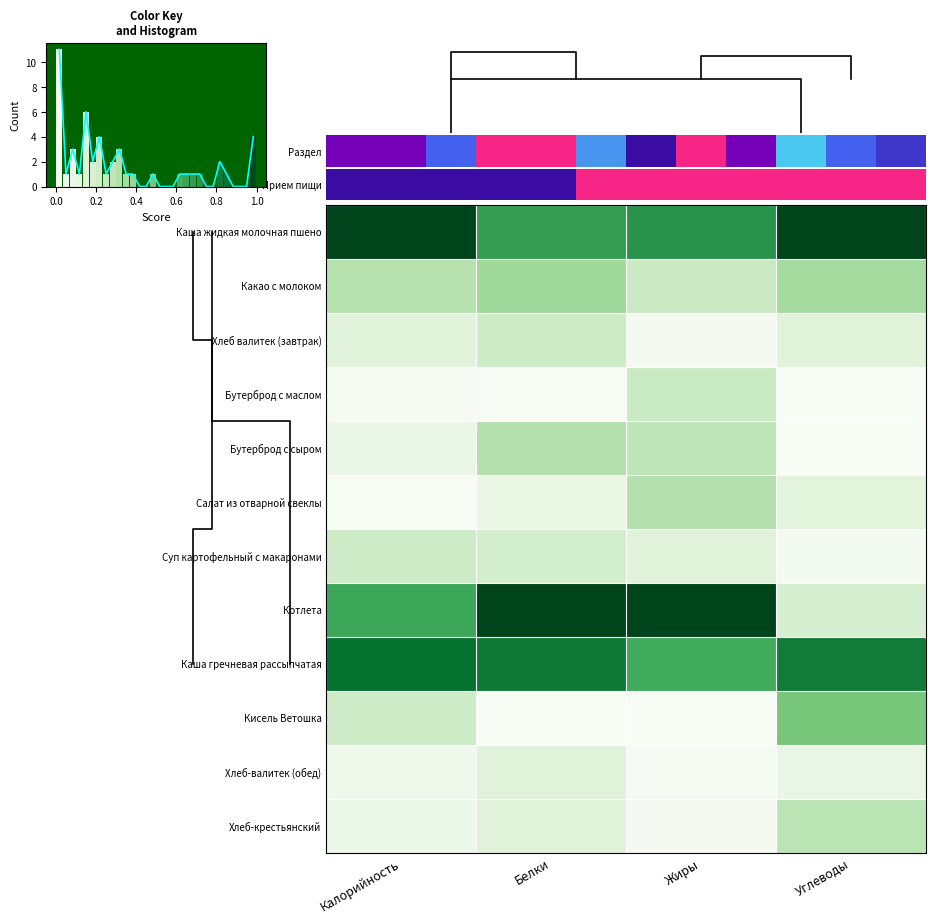

At which label is Салат из отварной свеклы closest to 0?

Калорийность